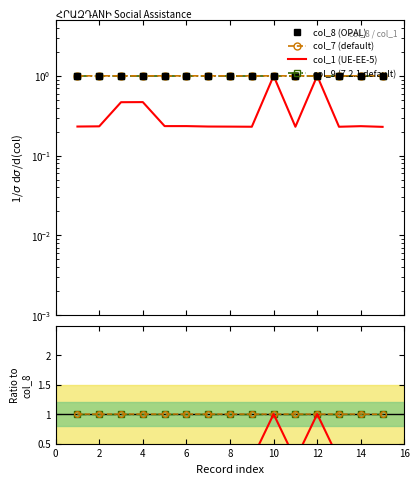

Which series has the widest spread of values?

col_1